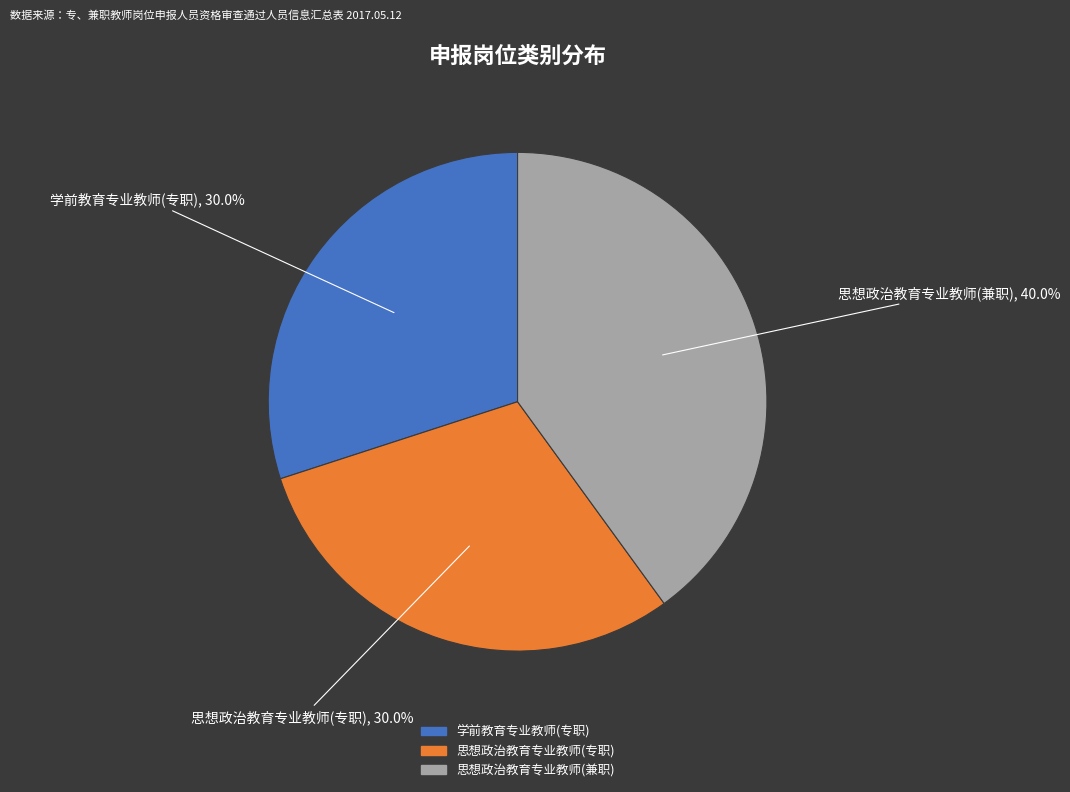

How many slices are in this pie chart?

3